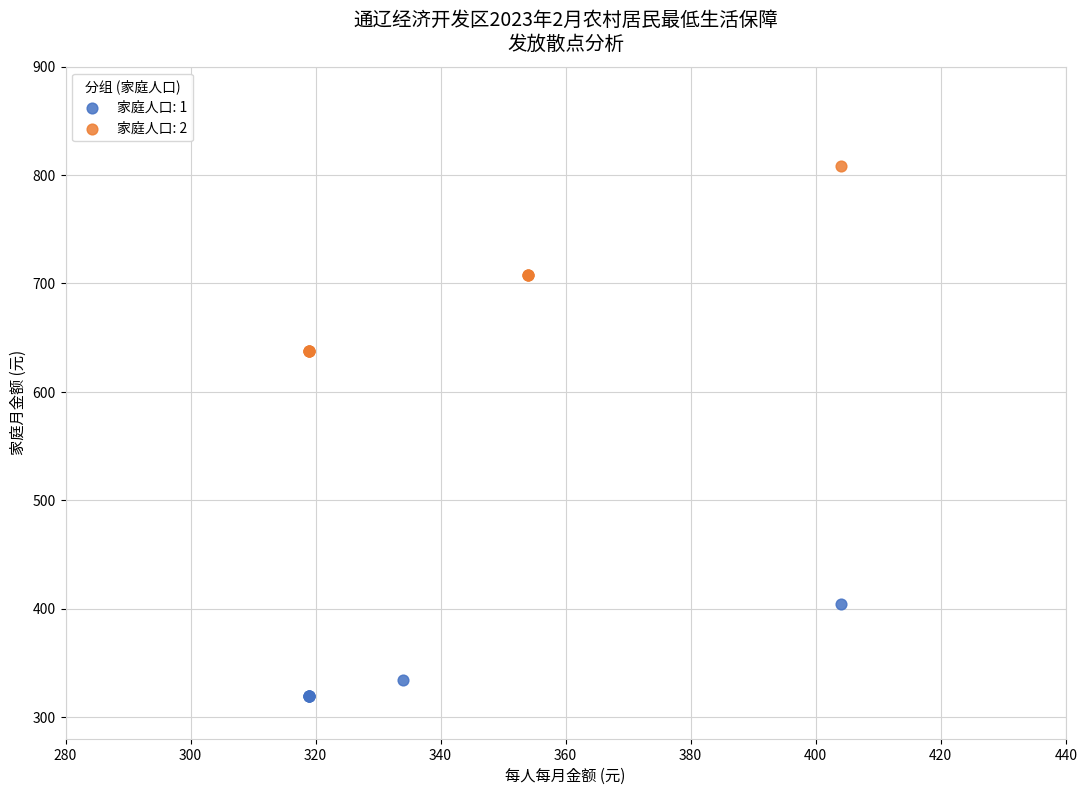

Which series reaches the minimum Y coordinate?

家庭人口: 1